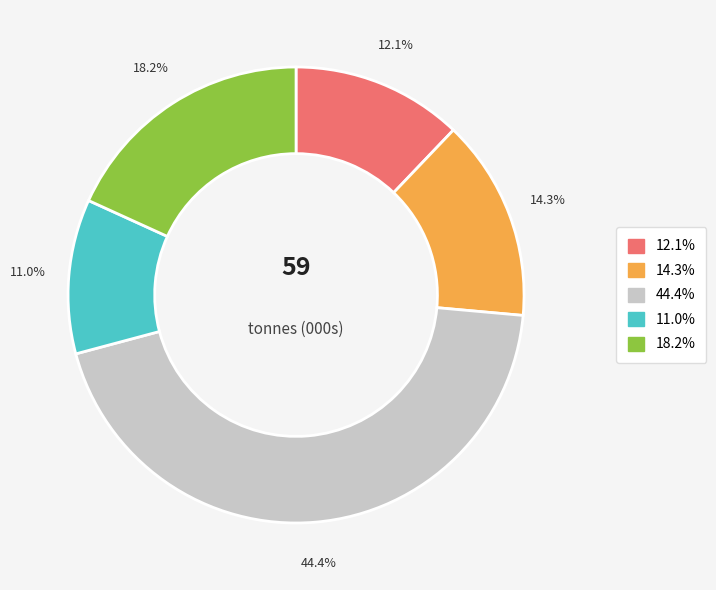

Is there a majority slice in this chart?

No